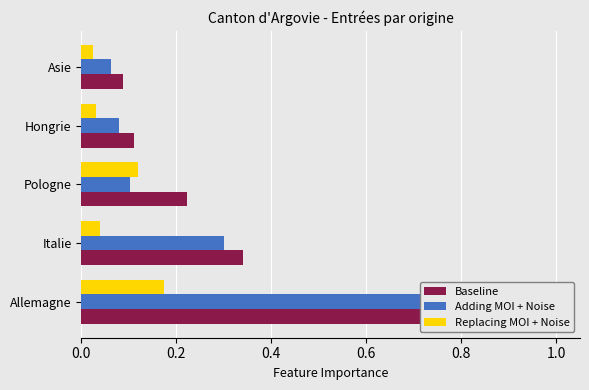

Is it true that Adding MOI + Noise equals 0.3 at Italie?

True